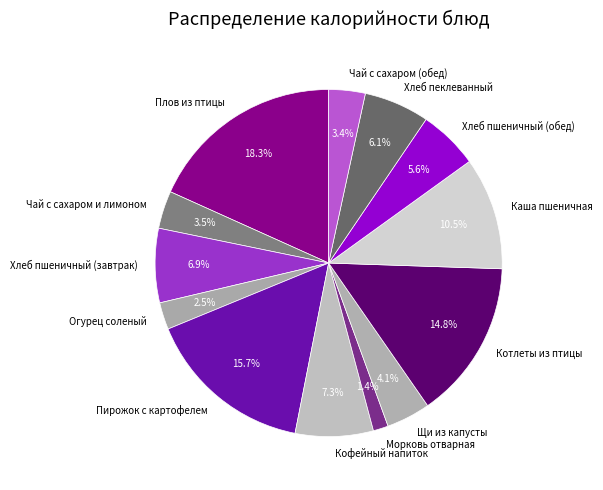

Which has a higher value, Чай с сахаром (обед) or Морковь отварная?

Чай с сахаром (обед)